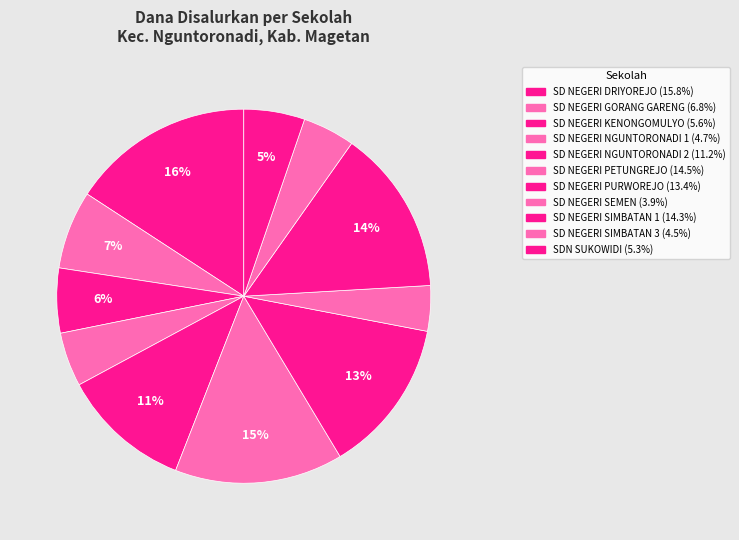

To the nearest percent, what is the average slice percentage?

9%